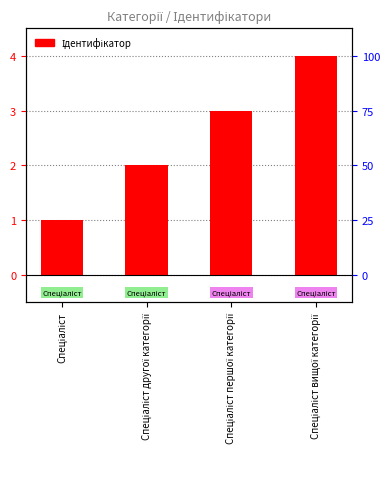

The value at Спеціаліст першої категорії is 2. True or false?

False